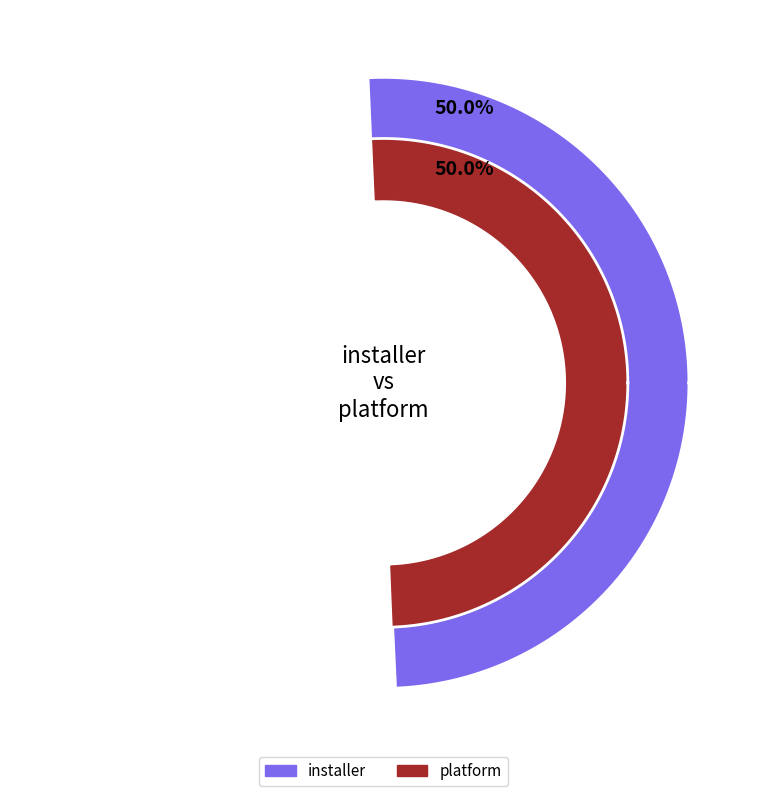

What percentage do installer and platform together represent?

100.0%